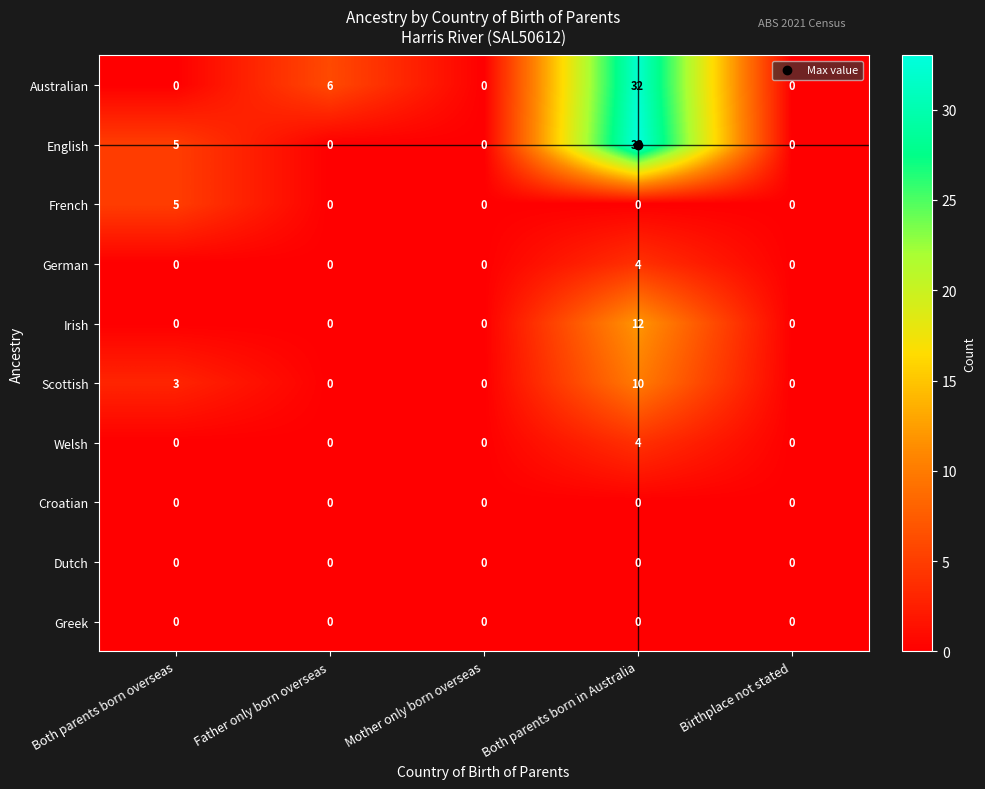

True or false: Welsh has a value of 0 at Father only born overseas.

True